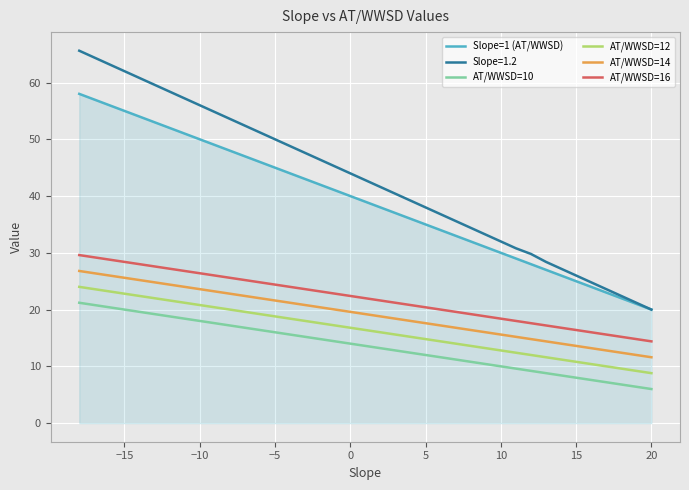

Is it true that Slope=1 (AT/WWSD) equals 45.2 at 14?

False